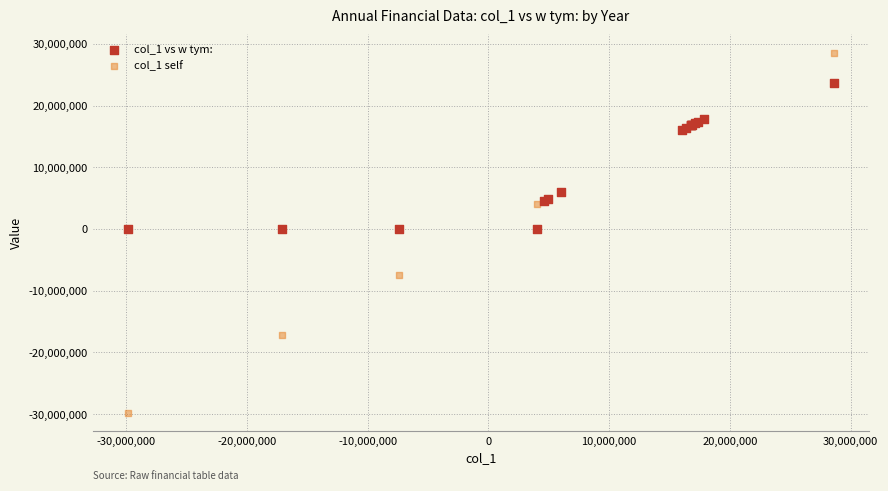

What is the X range (max minus min) for the scatter plot?

58466335.9